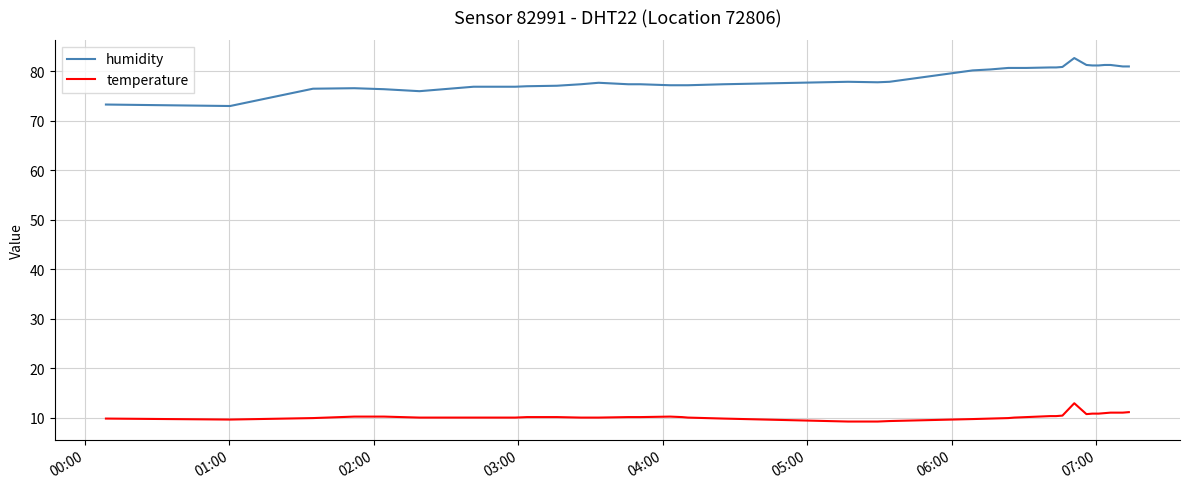

True or false: humidity has more than 2 interior local peaks.

True